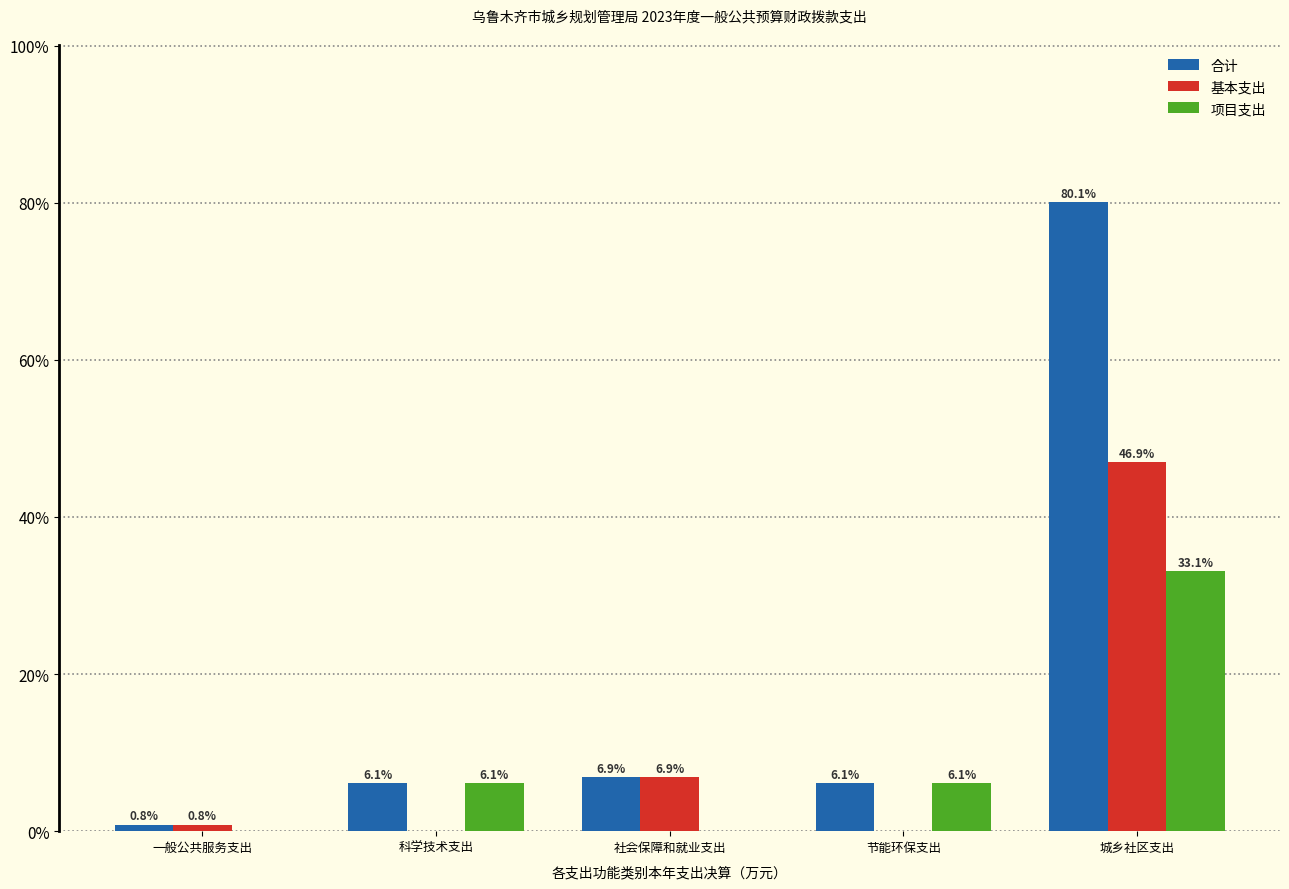

Reading left to right, extract all data points from this chart.

合计: 一般公共服务支出=0.8	科学技术支出=6.1	社会保障和就业支出=6.9	节能环保支出=6.1	城乡社区支出=80.1
基本支出: 一般公共服务支出=0.8	科学技术支出=0.0	社会保障和就业支出=6.9	节能环保支出=0.0	城乡社区支出=46.9
项目支出: 一般公共服务支出=0.0	科学技术支出=6.1	社会保障和就业支出=0.0	节能环保支出=6.1	城乡社区支出=33.1